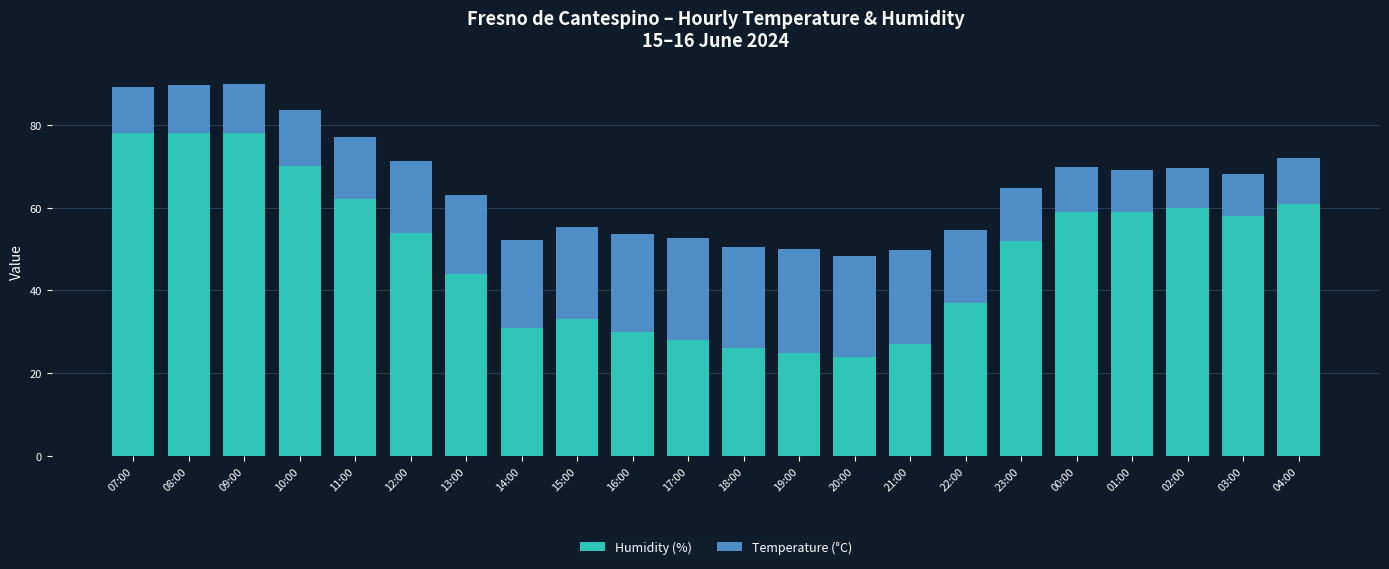

What are all the series names shown in the legend?

Humidity (%), Temperature (°C)